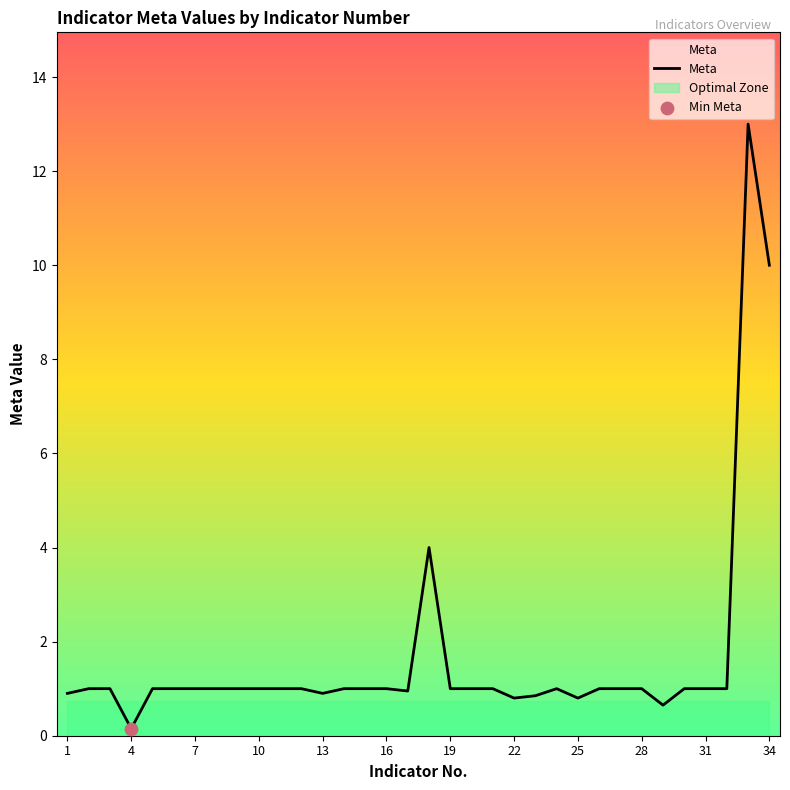

What is the maximum value for Meta?

13.0